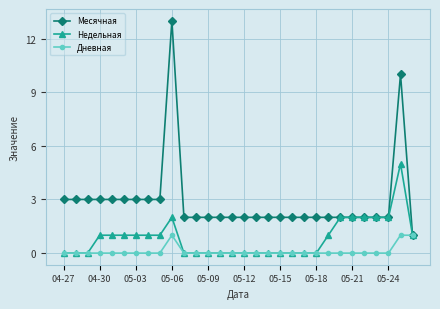

Which series has the widest spread of values?

Месячная